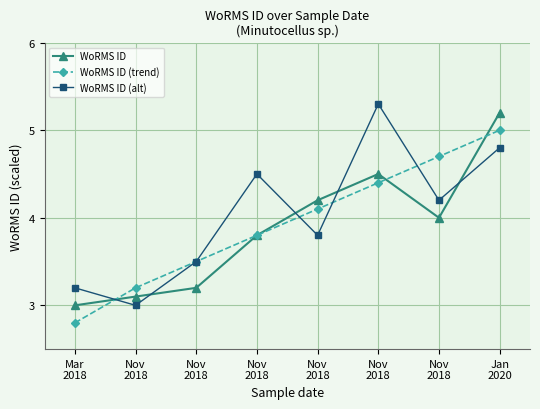

What value does the WoRMS ID (alt) series have at Jan
2020?

4.8